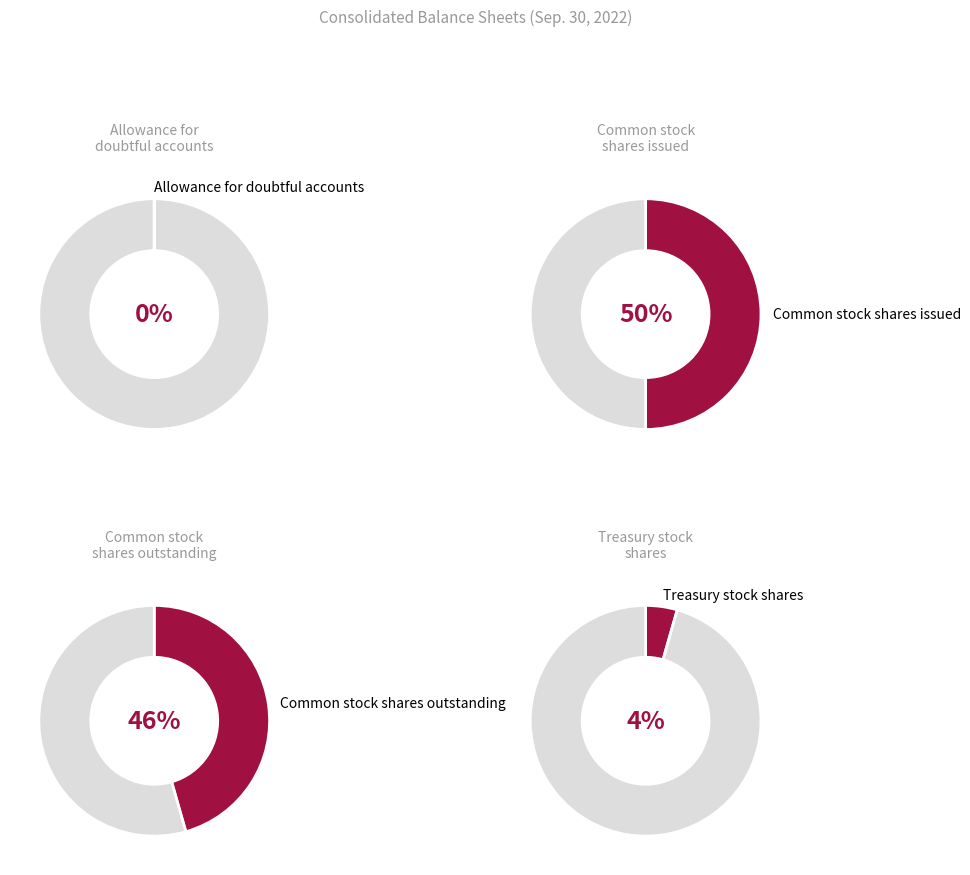

How many slices are in this pie chart?

4